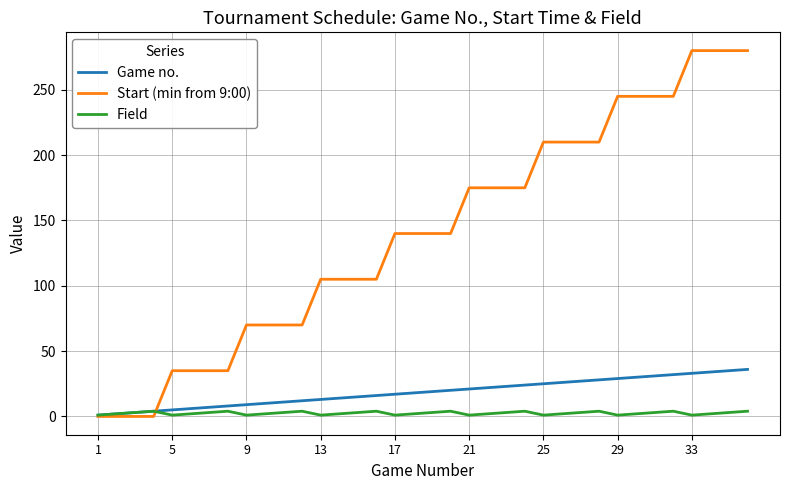

How many categories are shown in the chart?

36